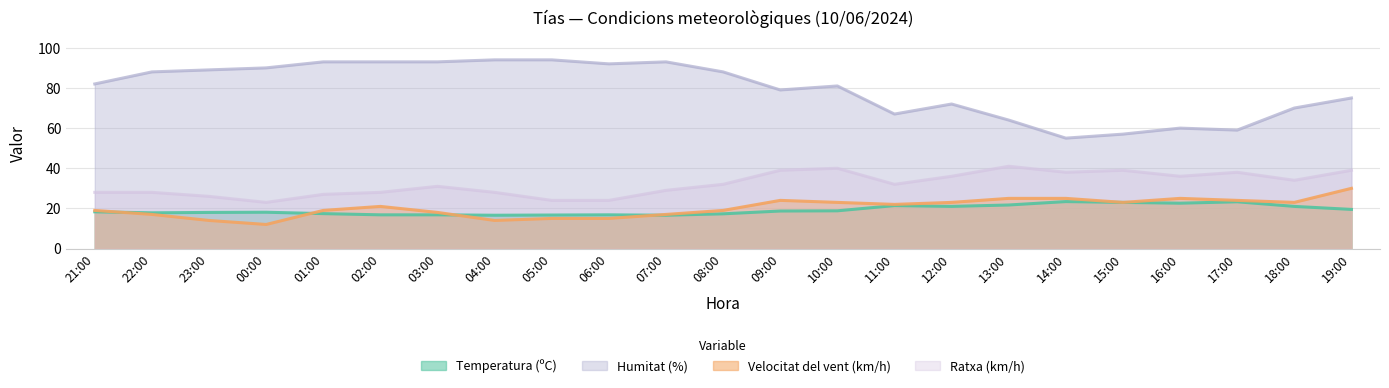

What position from the right is 00:00?

20